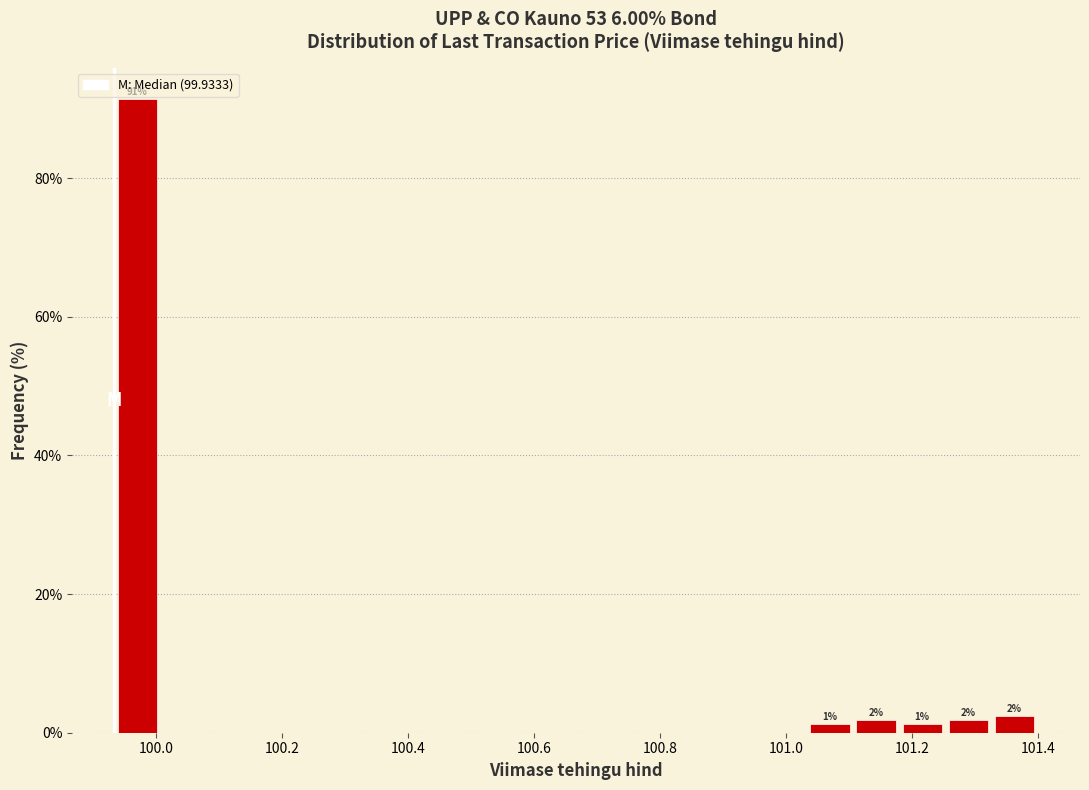

Around what value on the x-axis is the tallest bar? Give the approximate position of its centre, as read against the axis.

99.96